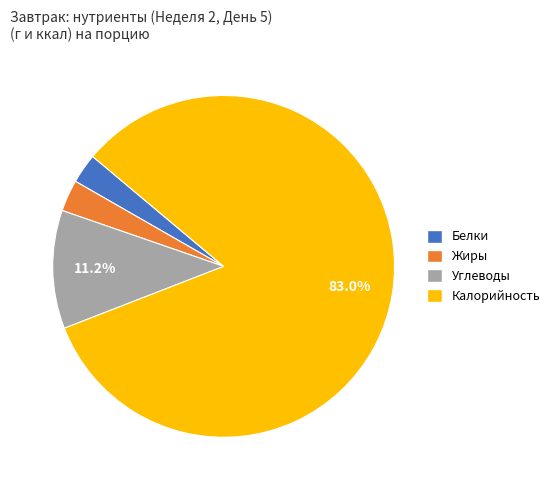

Do Жиры and Калорийность together represent more than half of the pie?

Yes